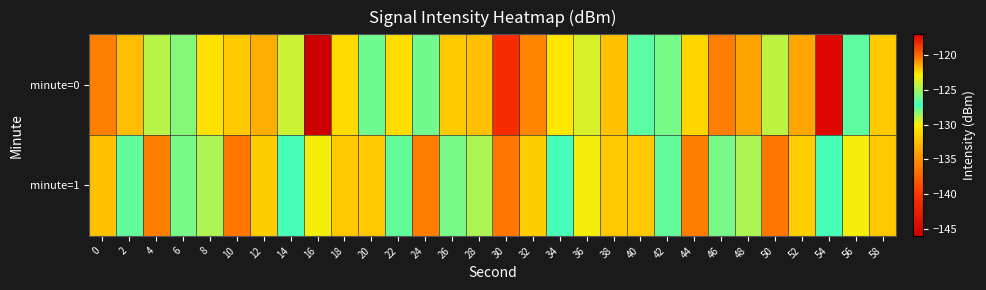

Reading left to right, what are all the values shown in this chart?

minute=0: 0=-135.8	2=-132.5	4=-124.5	6=-128.2	8=-130.7	10=-131.8	12=-133.3	14=-129.3	16=-145.9	18=-131.0	20=-126.2	22=-130.9	24=-126.1	26=-131.9	28=-132.4	30=-141.0	32=-135.5	34=-130.4	36=-123.7	38=-132.3	40=-127.5	42=-126.0	44=-131.2	46=-135.9	48=-133.8	50=-124.4	52=-133.7	54=-117.3	56=-127.5	58=-131.8
minute=1: 0=-132.3	2=-126.4	4=-135.9	6=-128.0	8=-124.8	10=-136.4	12=-131.7	14=-127.1	16=-129.9	18=-132.0	20=-132.0	22=-126.4	24=-135.9	26=-128.0	28=-124.8	30=-136.4	32=-131.7	34=-127.1	36=-129.9	38=-132.0	40=-132.0	42=-126.4	44=-135.9	46=-128.0	48=-124.8	50=-136.4	52=-131.7	54=-127.1	56=-129.9	58=-132.0